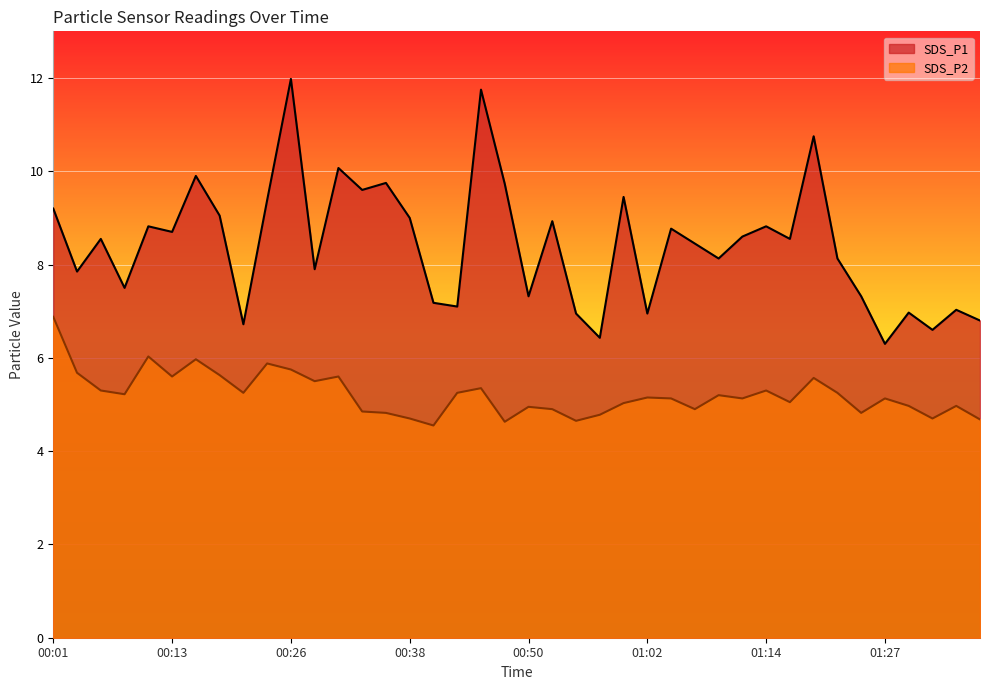

How many lines are shown in the chart?

2